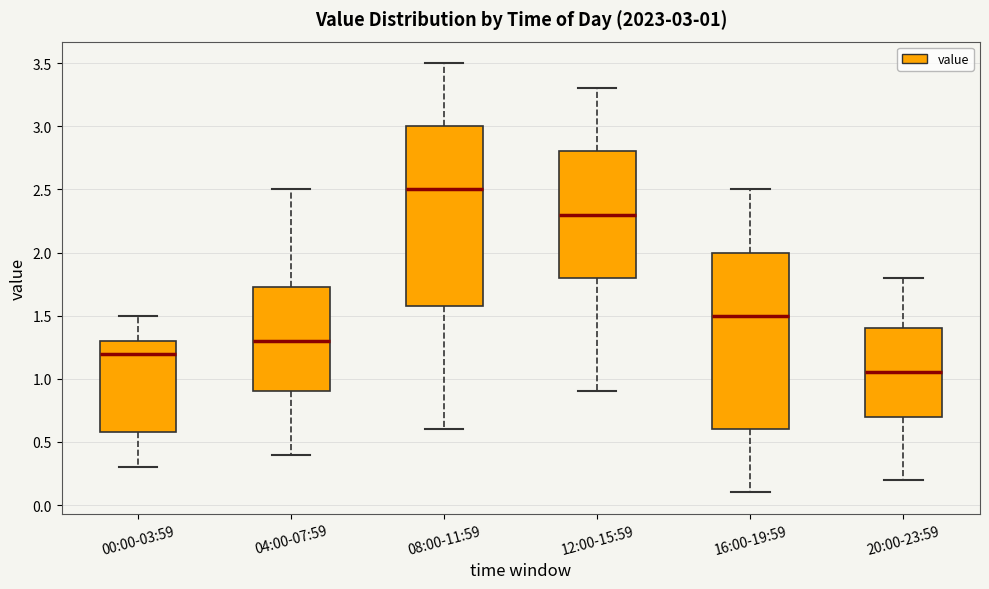

Which box has the lowest median line?

20:00-23:59